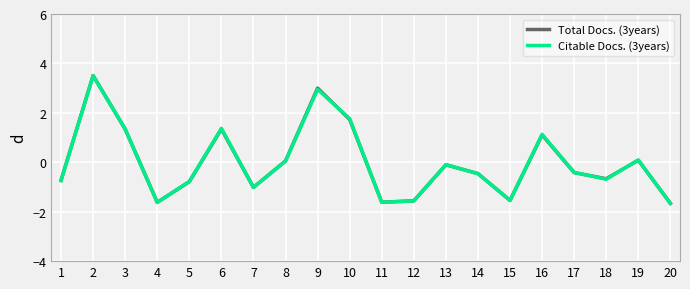

What is the total value across all series at 17?

-0.8